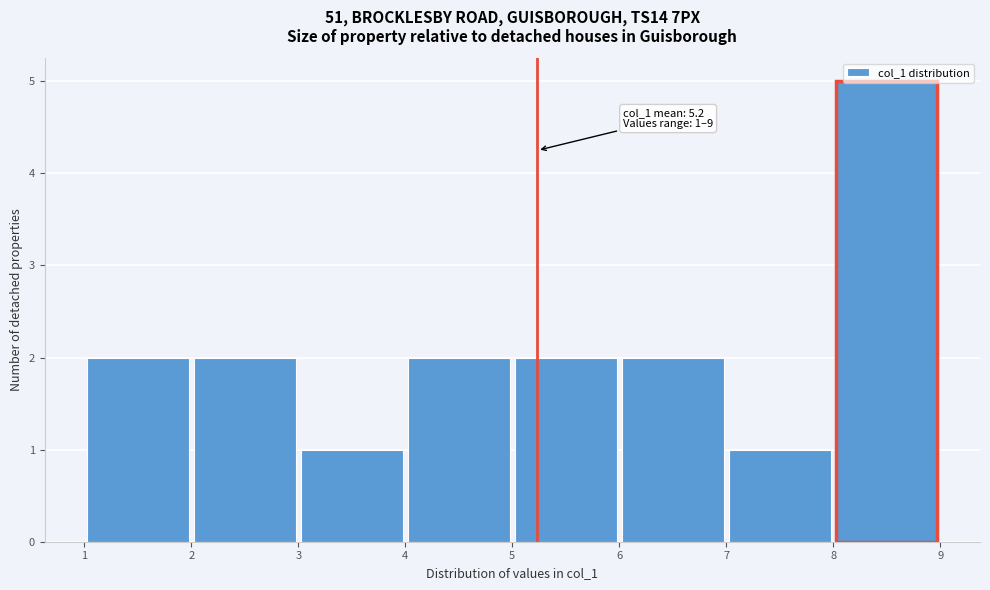

Over which range of the x-axis is the bar tallest?

8 to 9